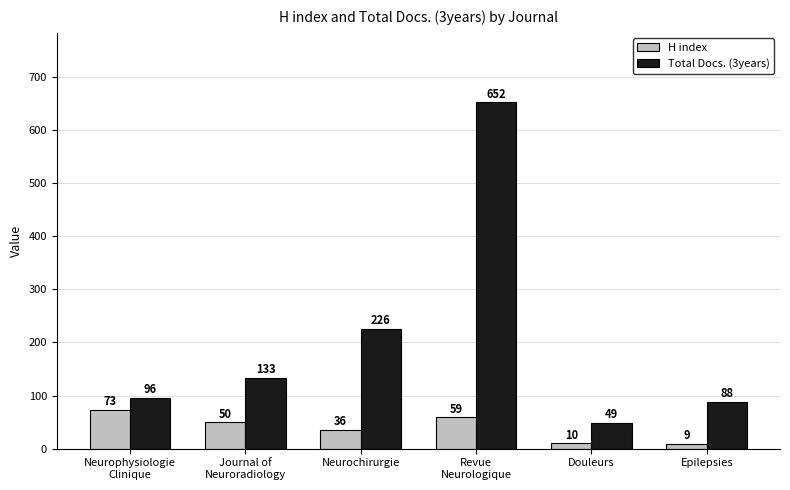

What is the total value across all series at Revue
Neurologique?

711